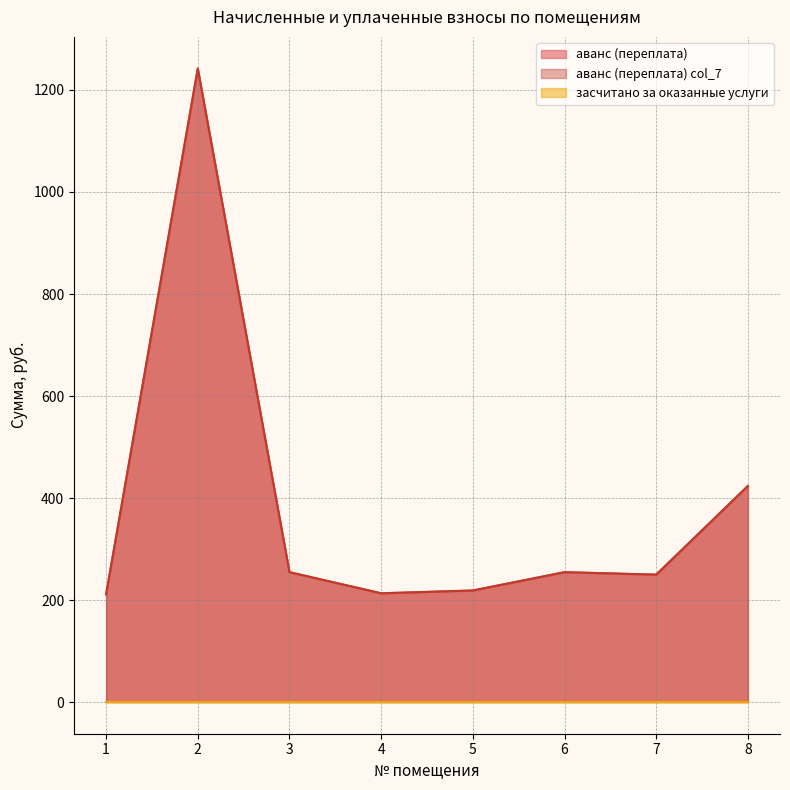

Does the chart have visible grid lines?

Yes